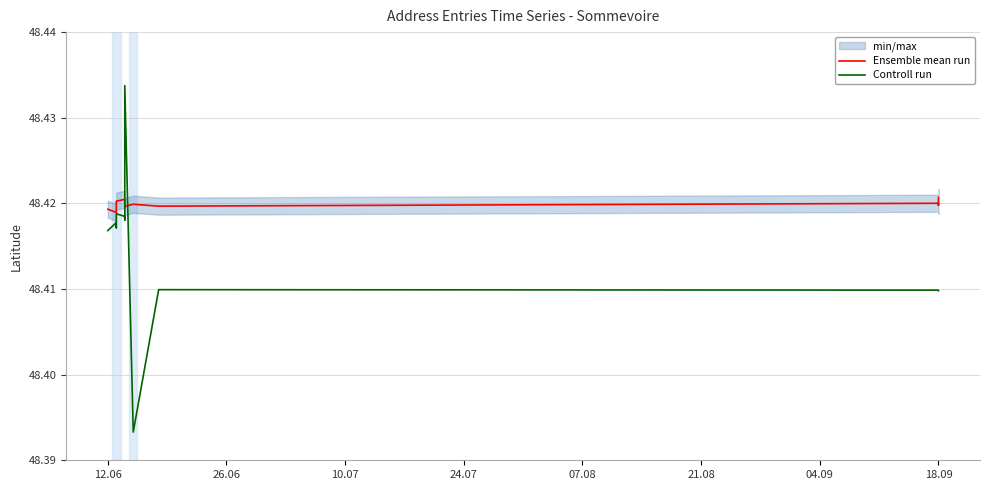

What is the value of the Ensemble mean run point at the 7th from the left?

48.4